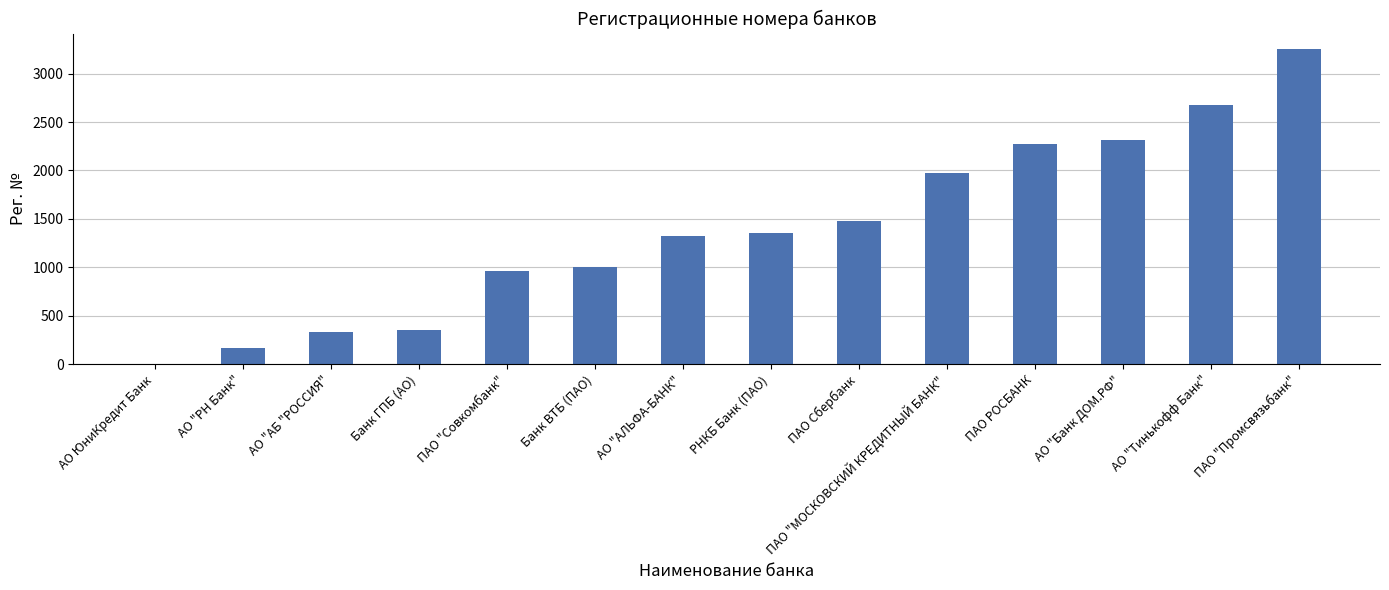

Reading left to right, transcribe all the data shown in this chart.

1	170	328	354	963	1000	1326	1354	1481	1978	2272	2312	2673	3251